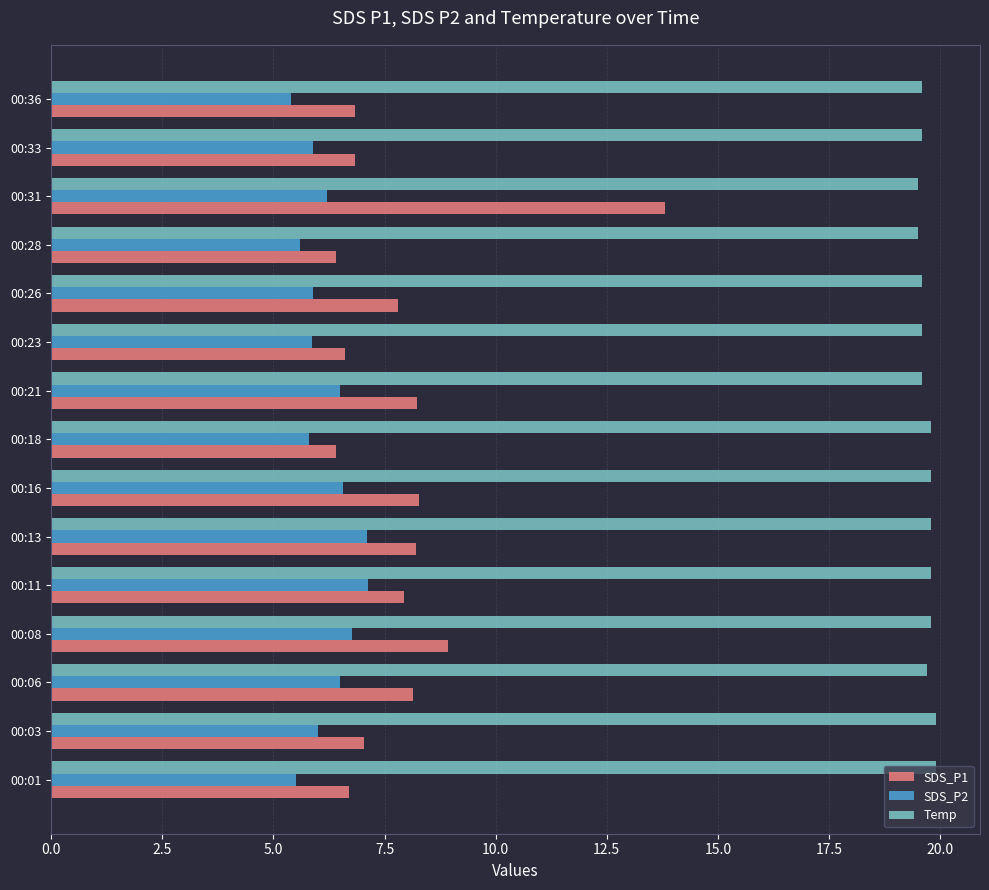

Is it true that Temp equals 33.7 at 00:16?

False